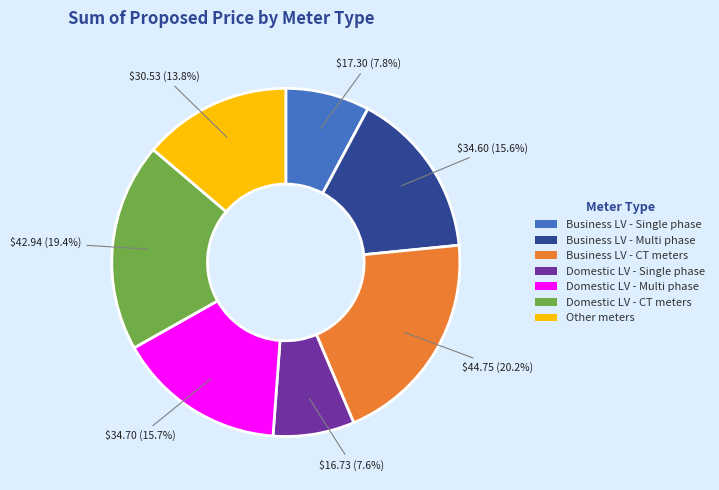

True or false: Domestic LV - CT meters accounts for 28% of the total.

False